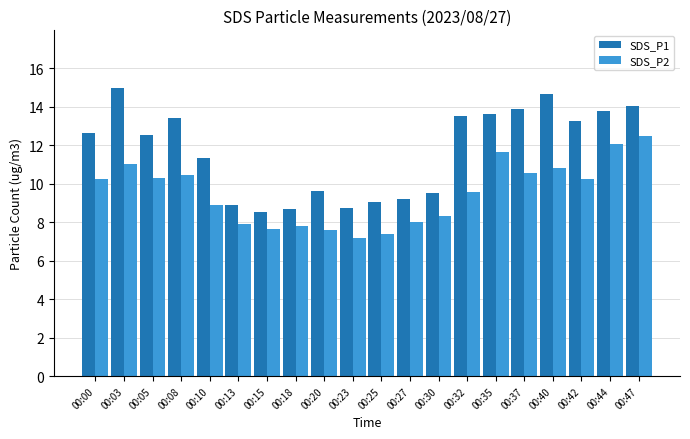

What is the sum of the SDS_P1 values at 00:40 and 00:18?

23.4